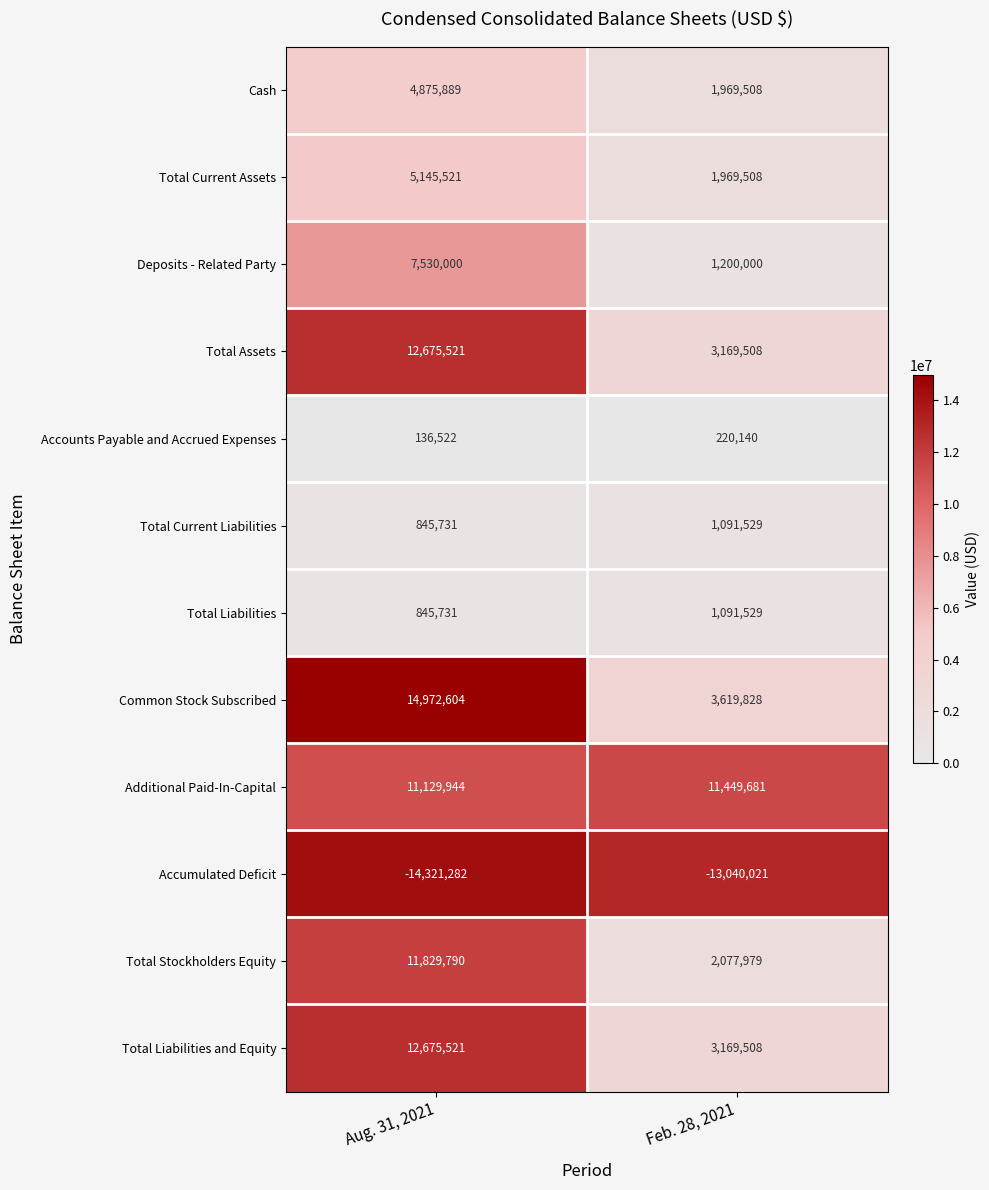

What is the smallest value displayed?

-14321282